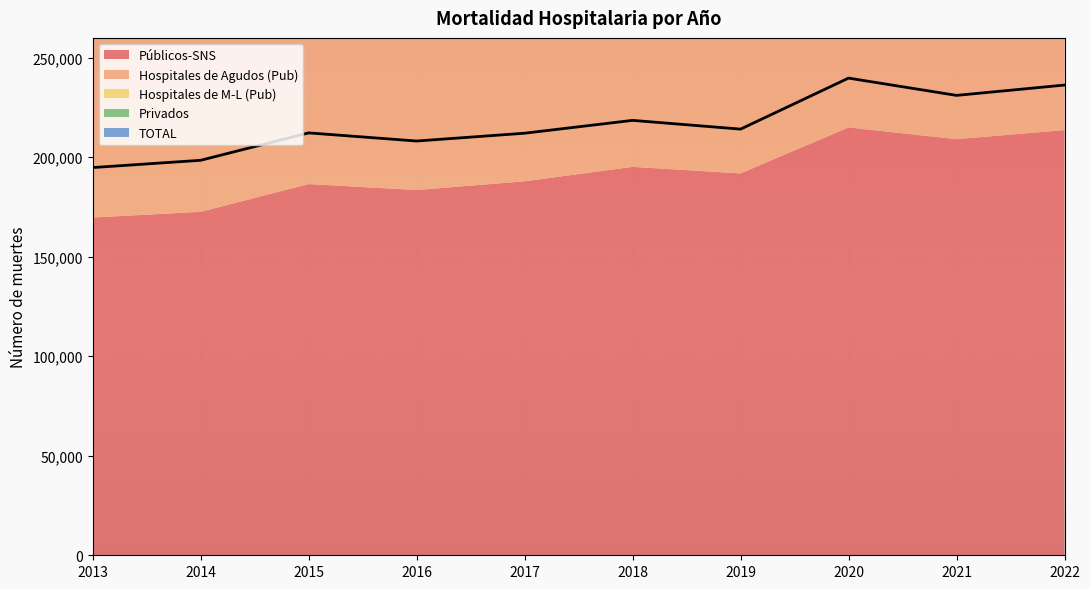

What is the value of the Privados point at the 5th from the left?

24171